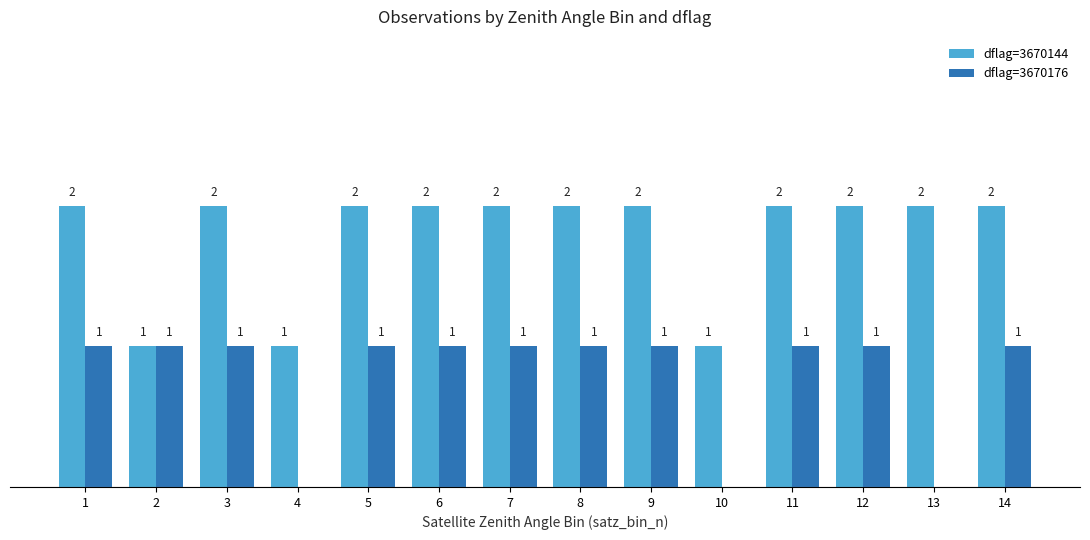

What are all the series names shown in the legend?

dflag=3670144, dflag=3670176